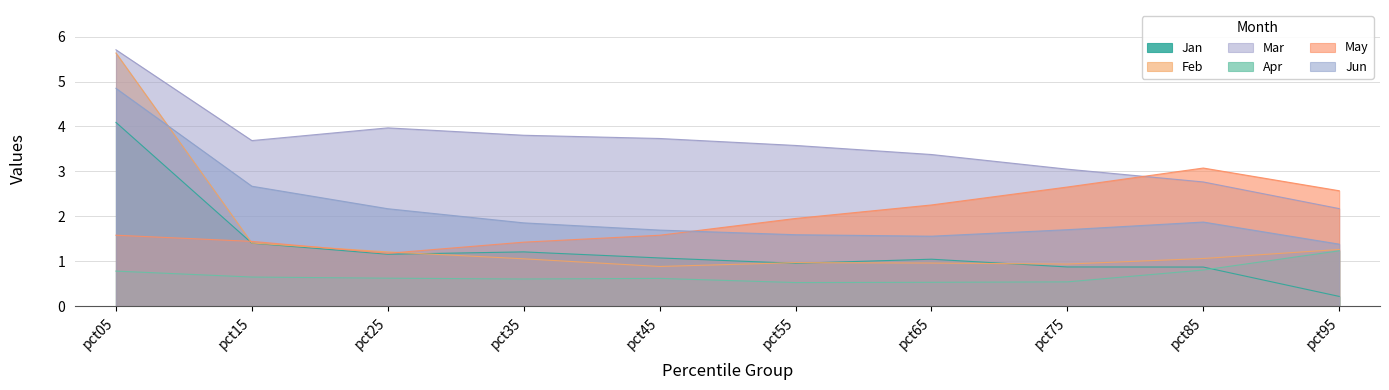

What is the highest value of the May series?

3.1